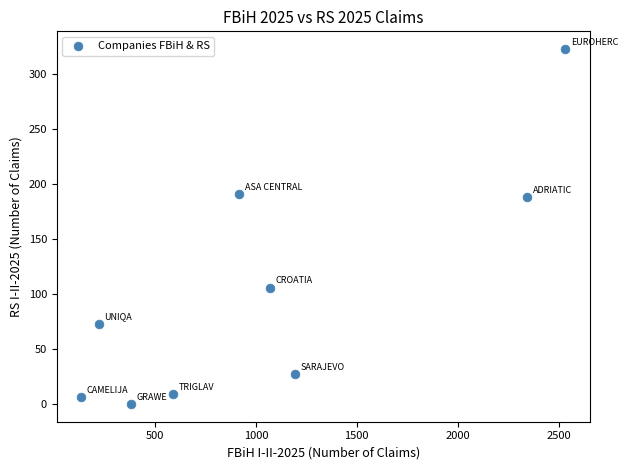

What is the average Y value?

103